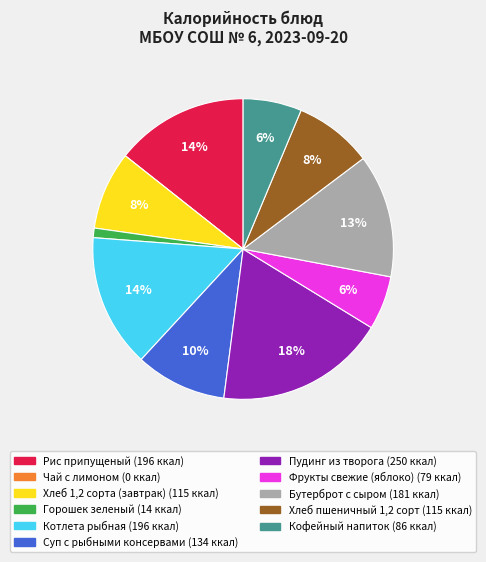

Is it true that Рис припущеный is 14% of the pie?

True